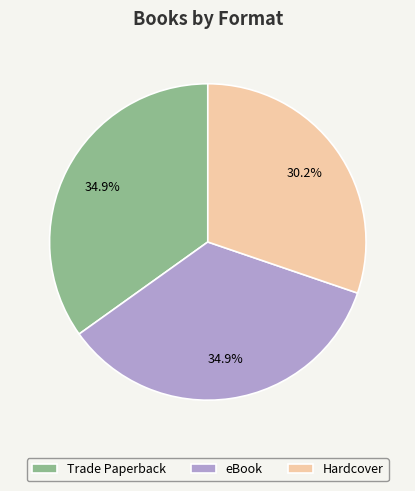

Which slice is the smallest?

Hardcover